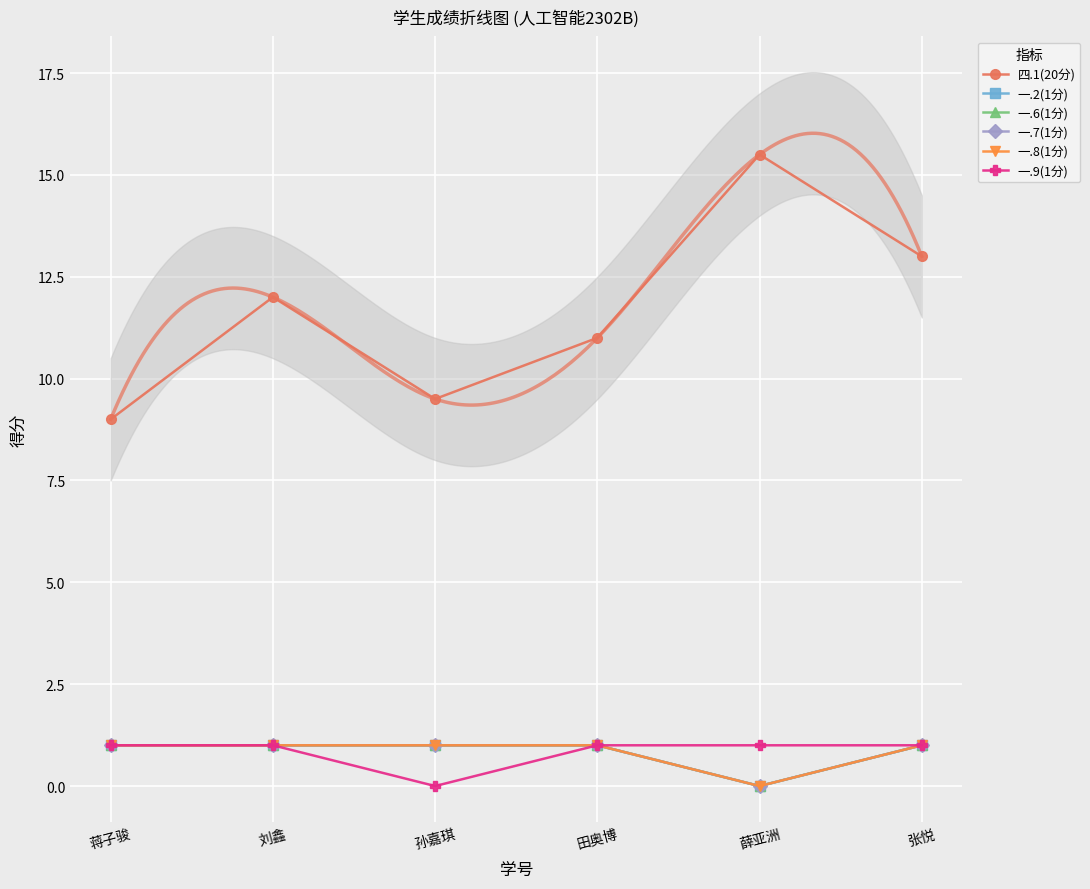

Which category has the lowest value across all series?

薛亚洲